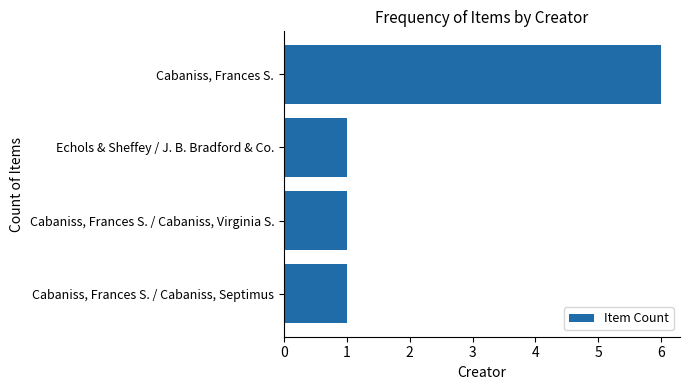

Read the value at Cabaniss, Frances S..

6